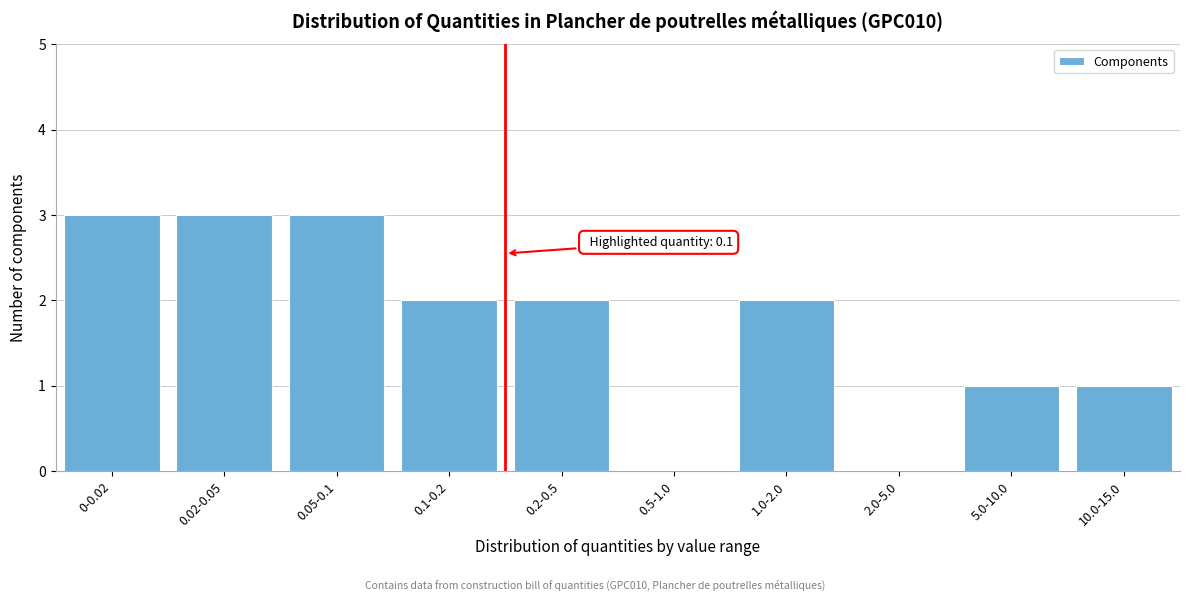

Reading left to right, what are all the values shown in this chart?

0-0.02=3	0.02-0.05=3	0.05-0.1=3	0.1-0.2=2	0.2-0.5=2	0.5-1.0=0	1.0-2.0=2	2.0-5.0=0	5.0-10.0=1	10.0-15.0=1